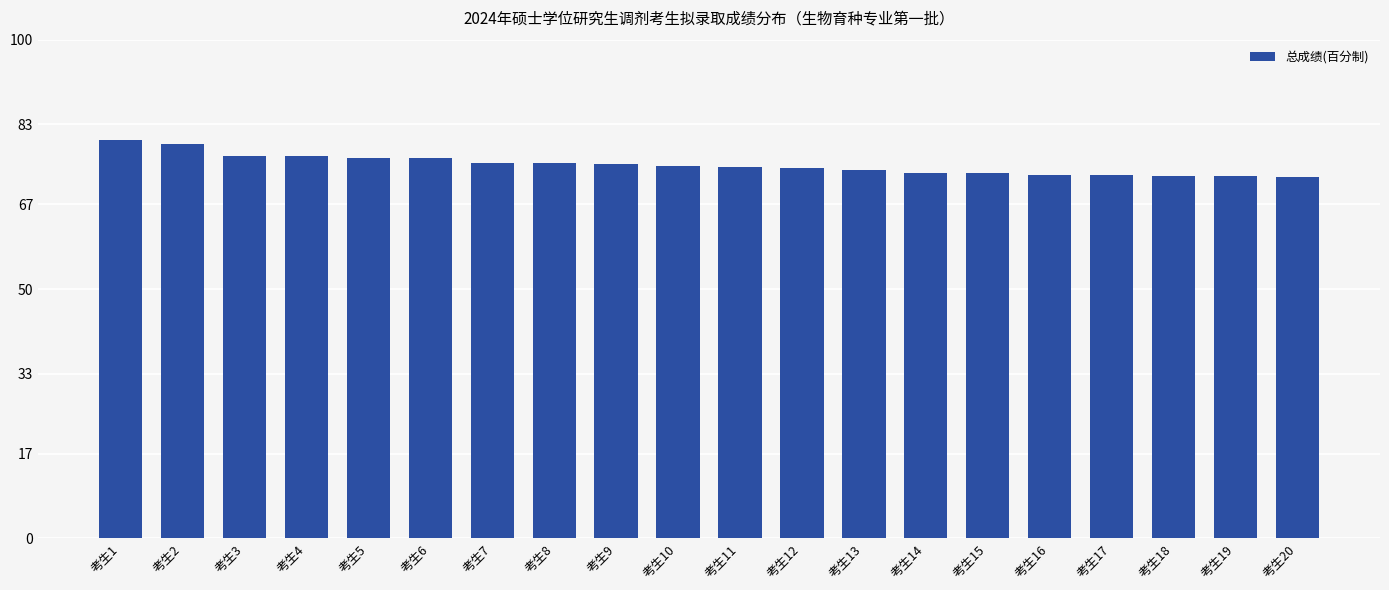

What is the smallest value displayed?

72.6